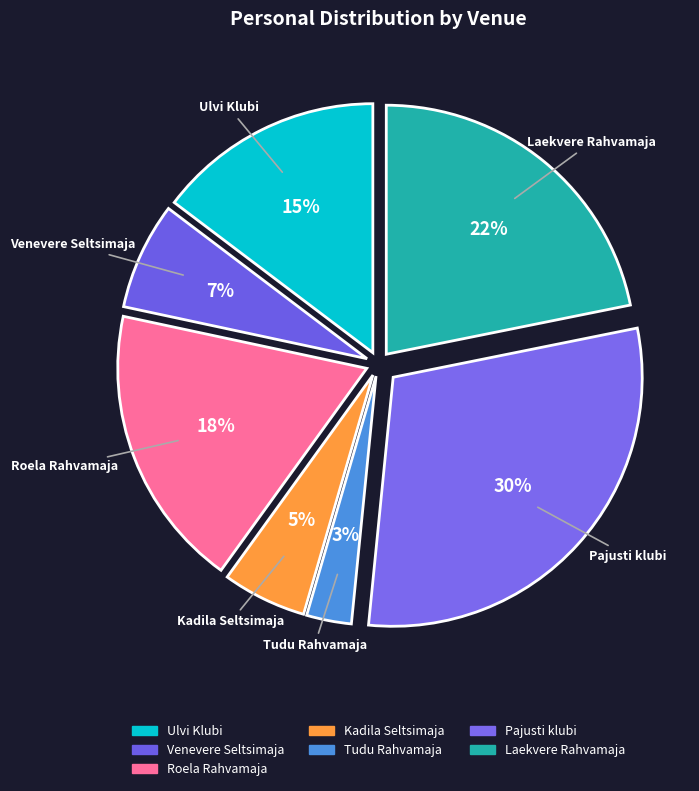

To the nearest percent, what percentage of the pie is Pajusti klubi?

30%